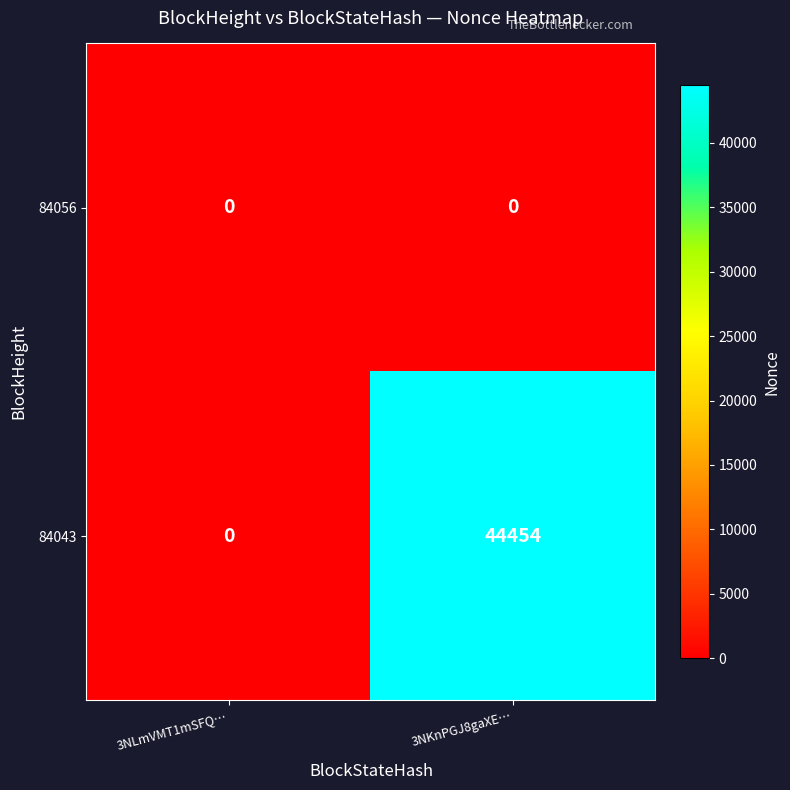

Reading left to right, what are all the values shown in this chart?

84056: 3NLmVMT1mSFQ…=0	3NKnPGJ8gaXE…=0
84043: 3NLmVMT1mSFQ…=0	3NKnPGJ8gaXE…=44454